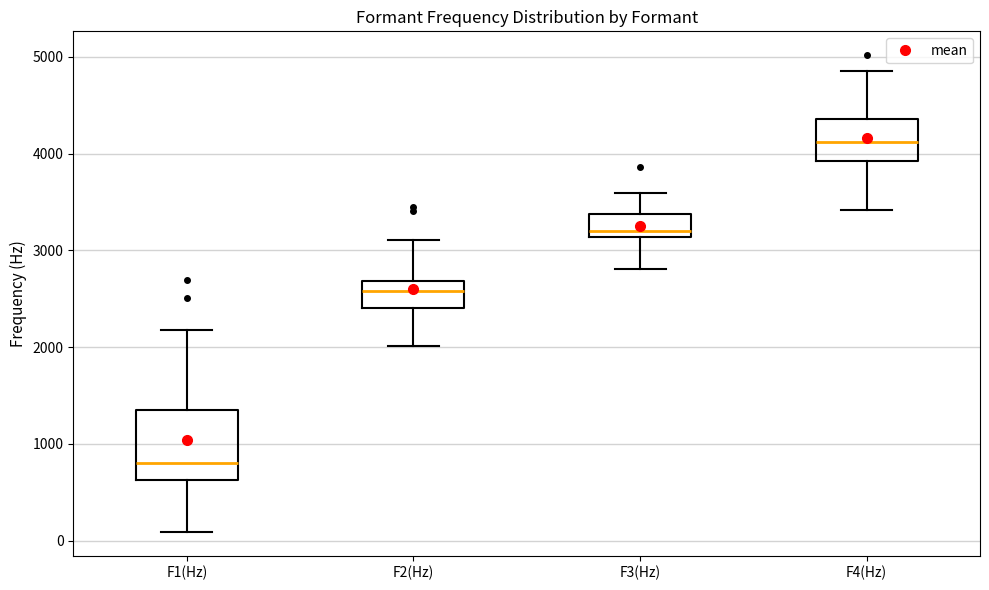

Which box is the tallest, from its lower edge to its upper edge?

F1(Hz)